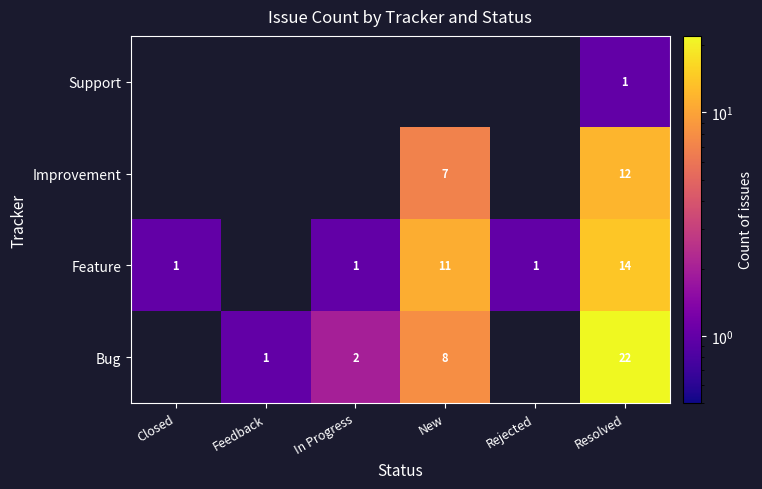

At which category is the sum across all series the highest?

Resolved